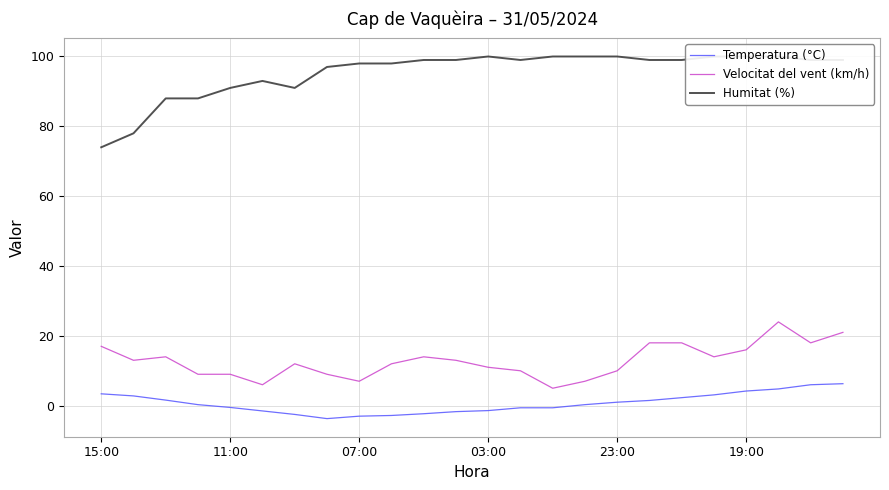

True or false: Velocitat del vent (km/h) and Temperatura (°C) cross at least once.

False